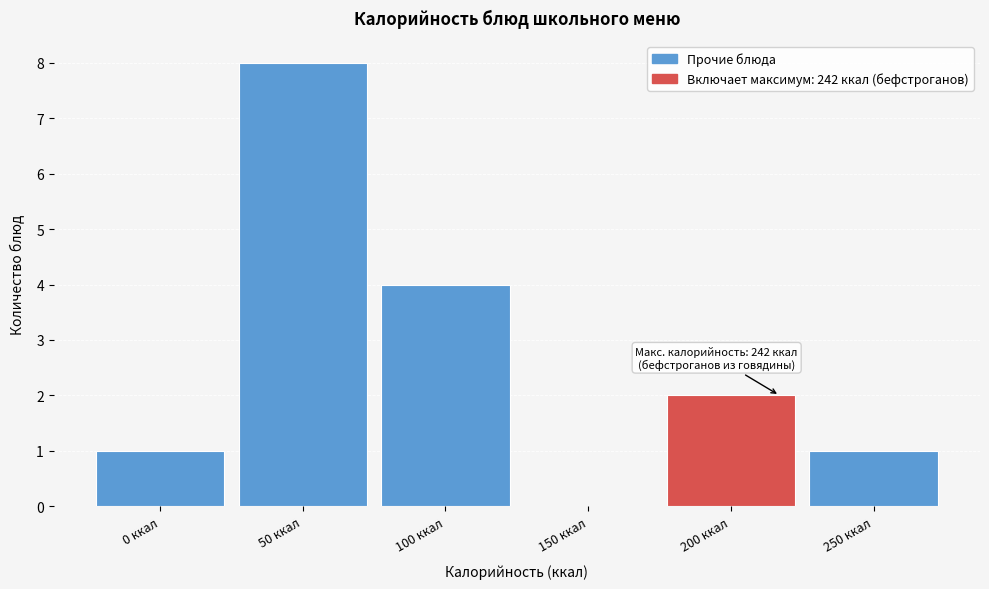

Reading right to left, list all the values displayed in this chart.

250 ккал=1	200 ккал=2	150 ккал=0	100 ккал=4	50 ккал=8	0 ккал=1